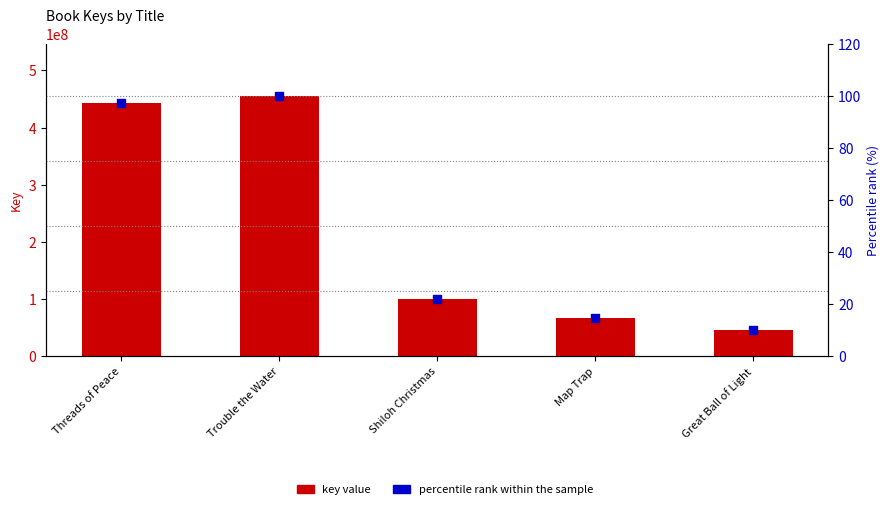

Which series has the widest spread of Y values?

Key value